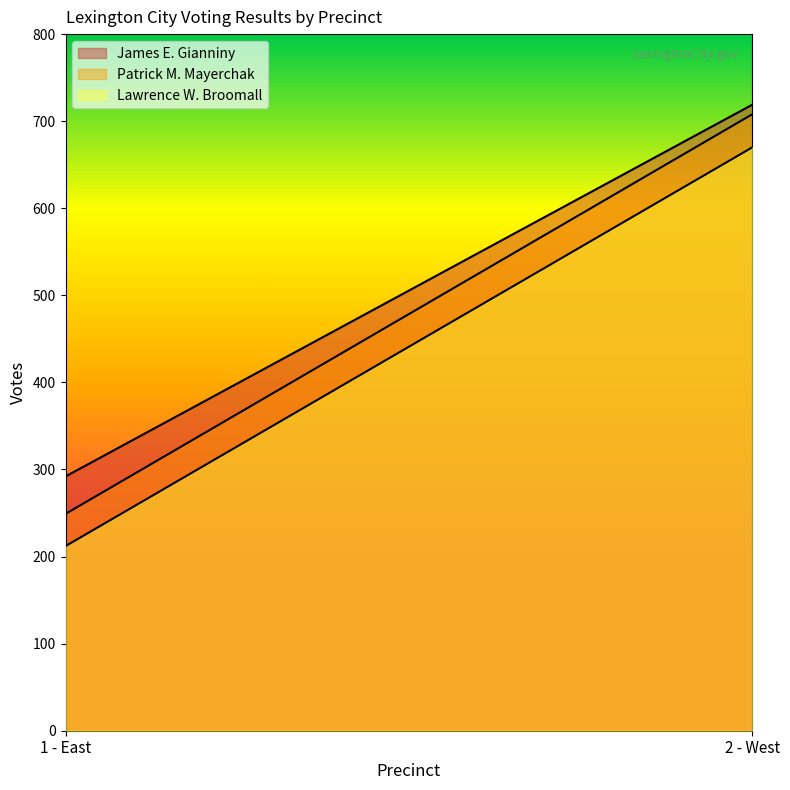

What is the difference between the James E. Gianniny values at 1 - East and 2 - West?

427